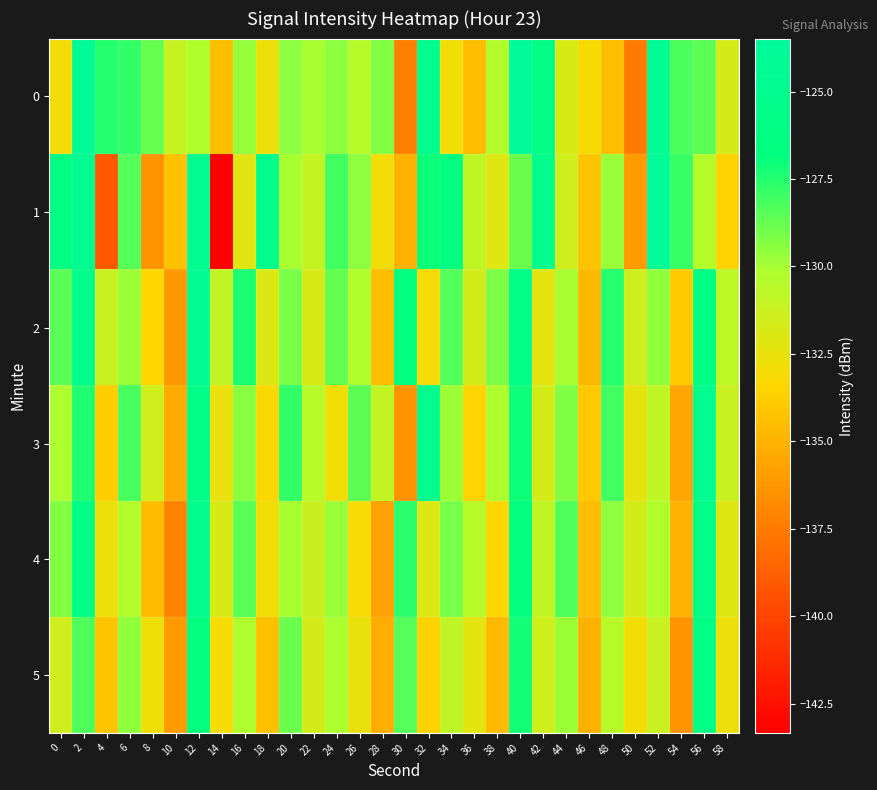

What is the total value across all series at 42?

-777.8